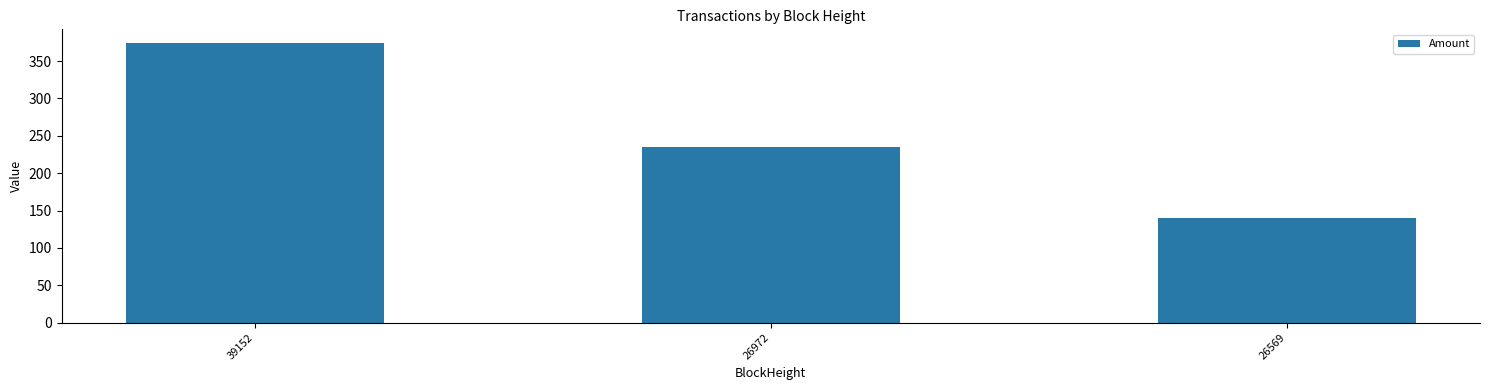

What is the difference between the values at 26569 and 26972?

95.1